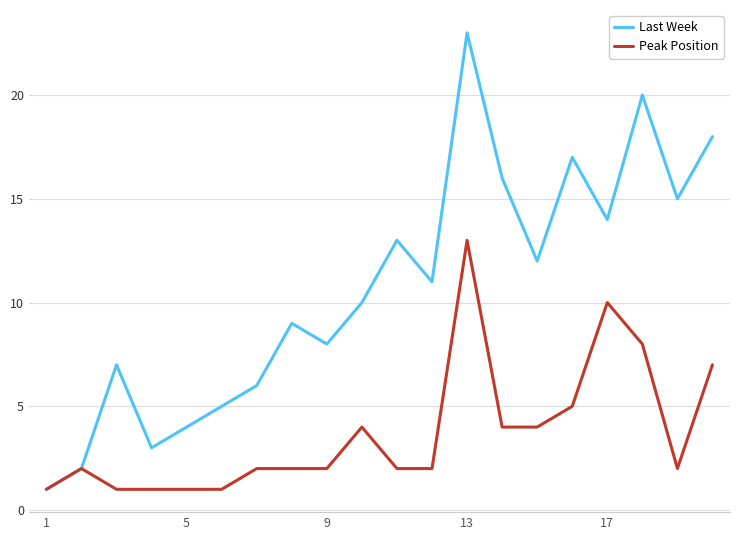

List the series in order of their peak value, highest first.

Last Week, Peak Position